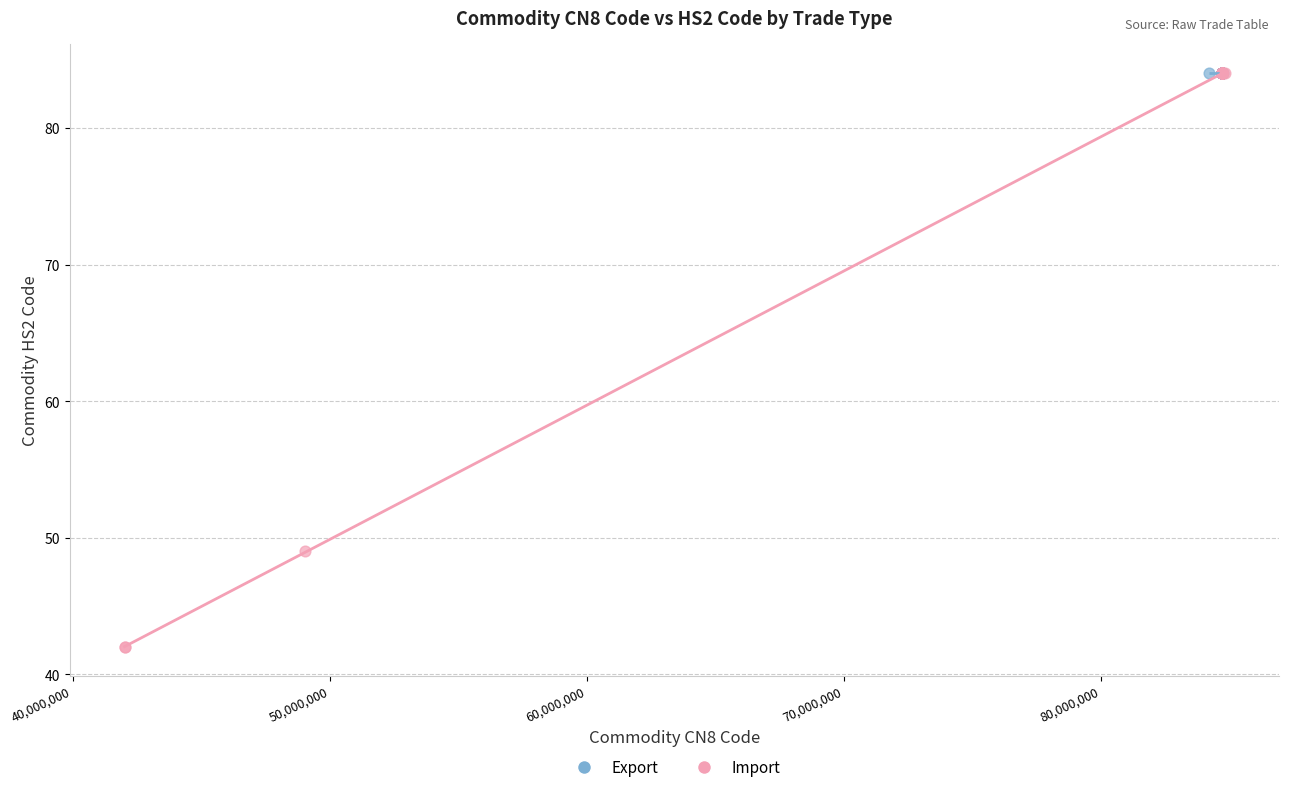

Which series contains the lowest Y value?

Import